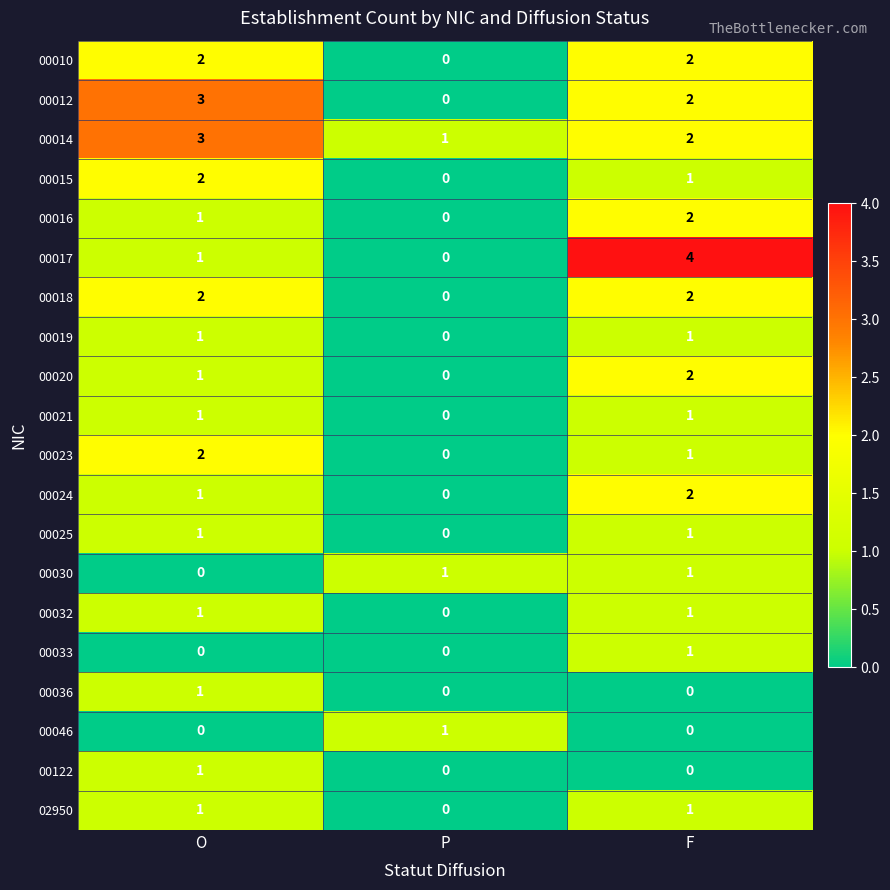

At how many categories does at least one series exceed 2?

2